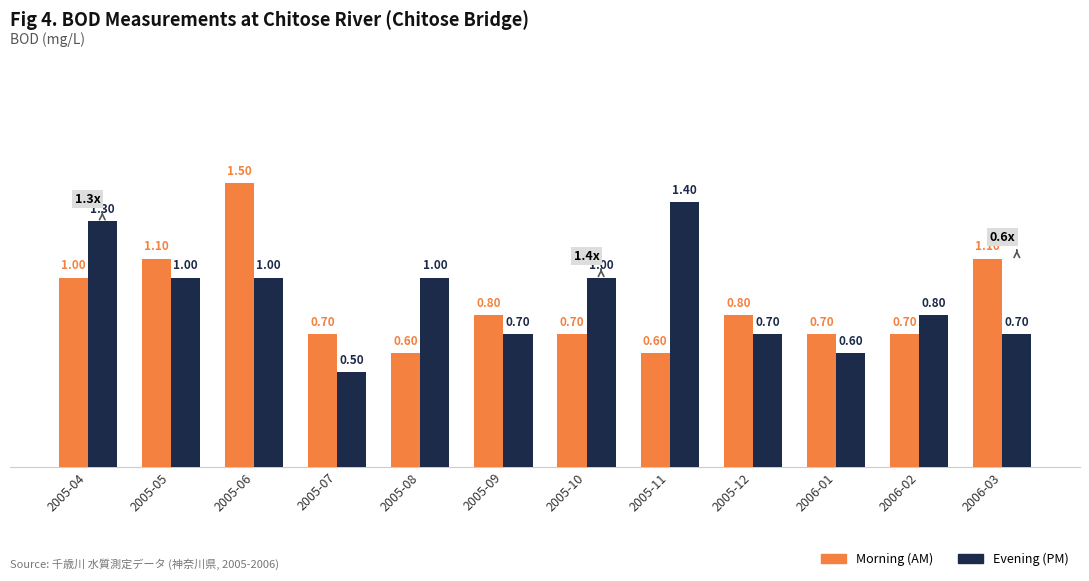

True or false: Morning (AM) has a value of 0.8 at 2005-12.

True